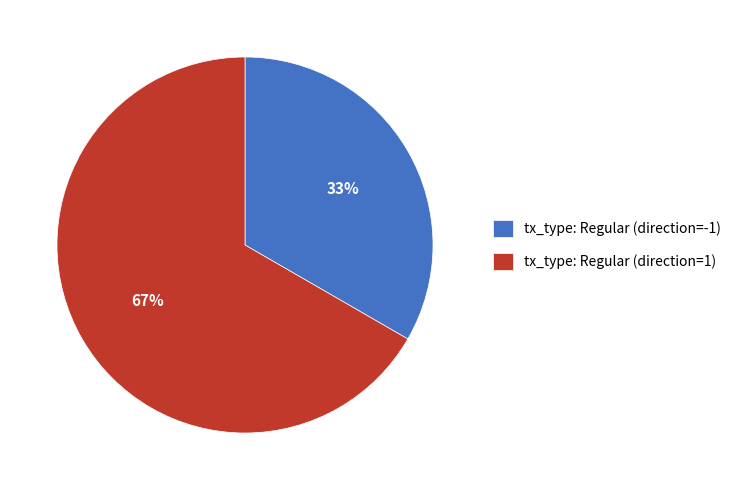

Which category has the smallest portion of the pie?

tx_type: Regular (direction=-1)